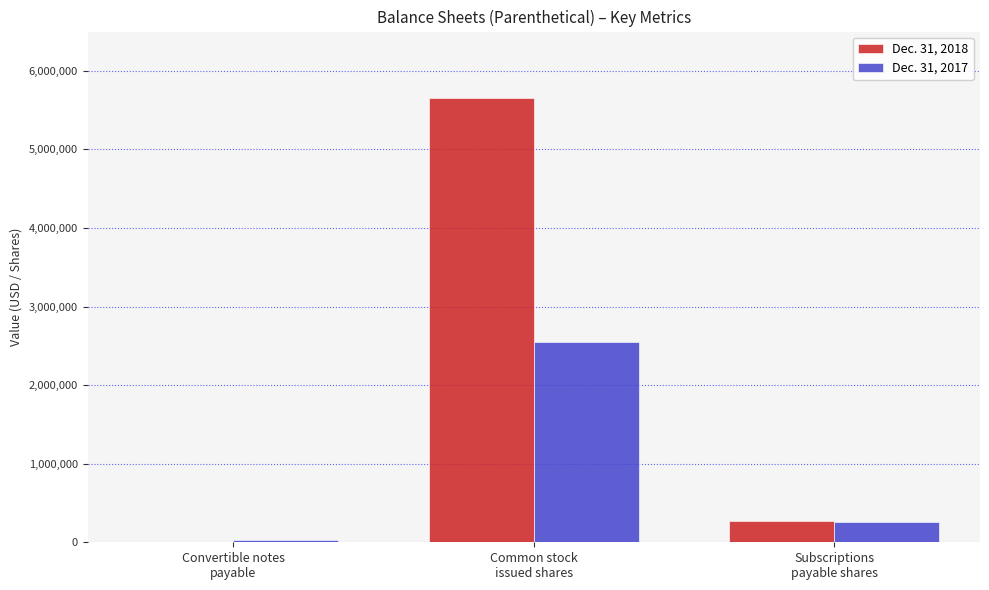

What is the maximum value shown in the chart?

5652410